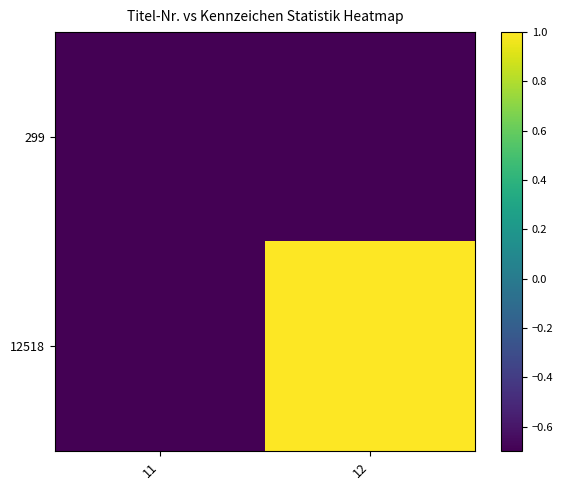

Which has a higher value, 11 or 12?

11